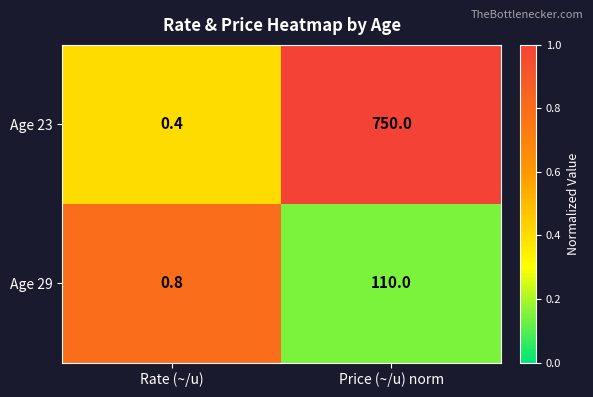

Between Rate (~/u) and Price (~/u) norm, which series saw the biggest shift?

Age 23